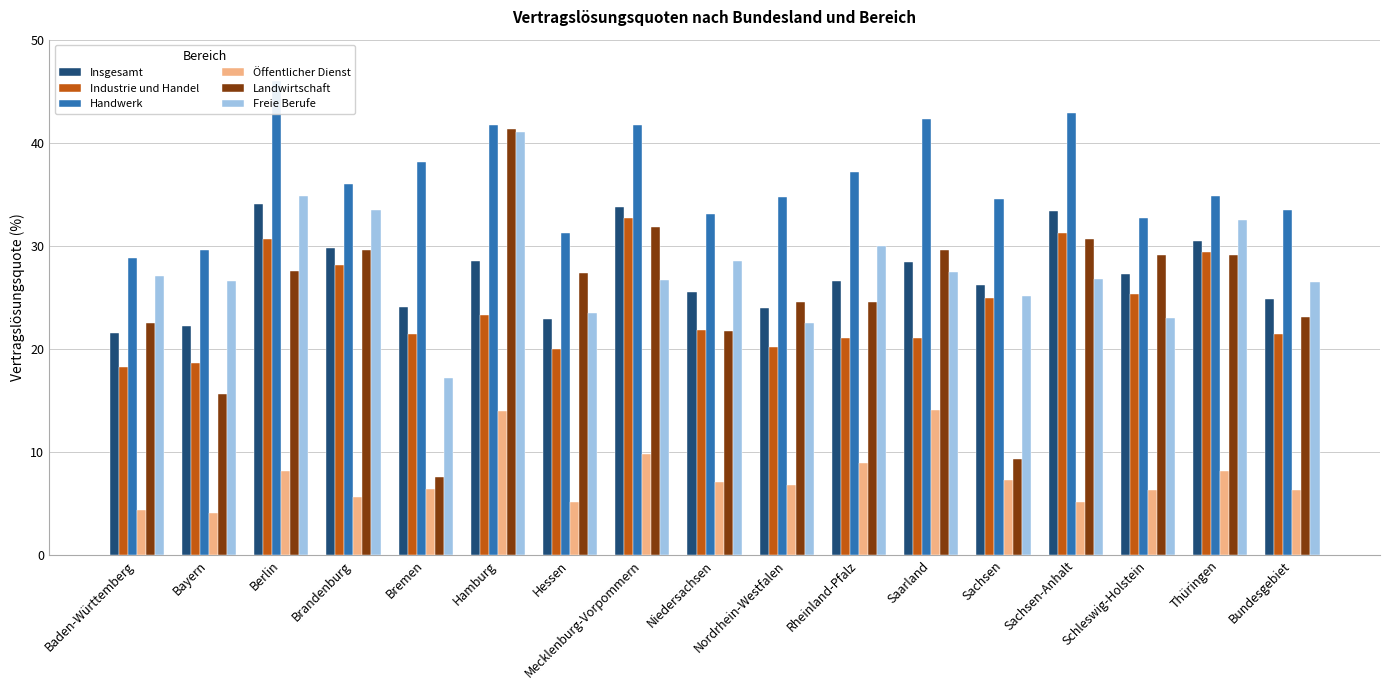

Is it true that Insgesamt equals 47.7 at Schleswig-Holstein?

False